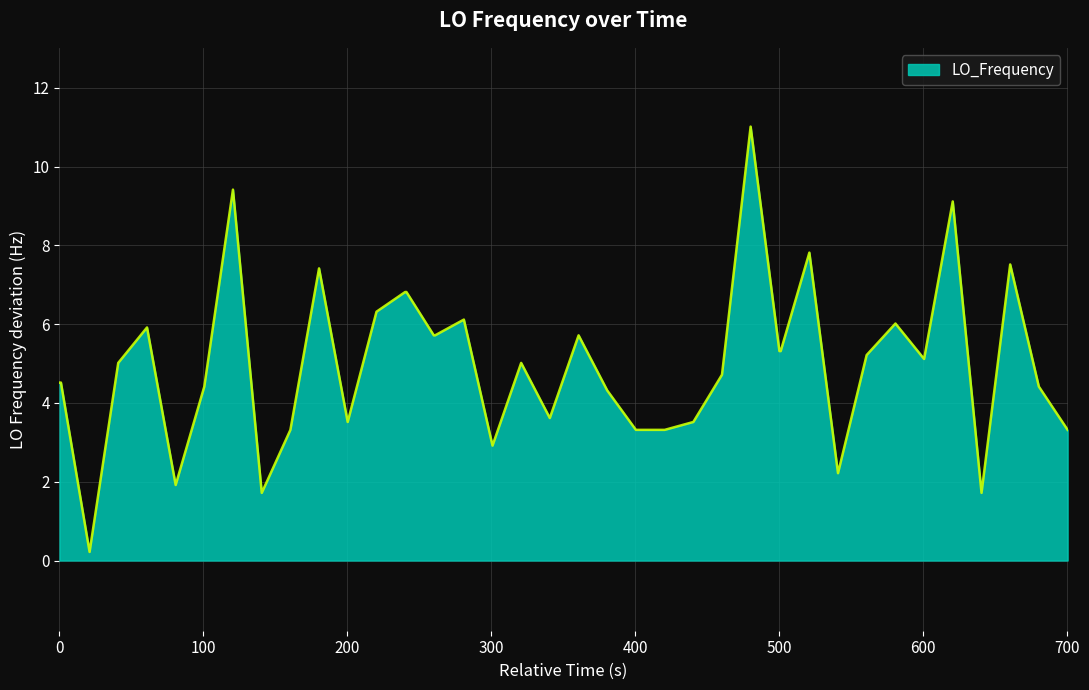

What is the difference between the maximum and minimum values?

10.8